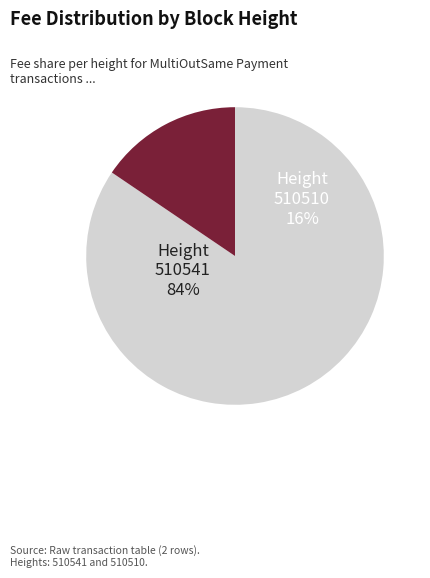

To the nearest percent, what percentage of the pie is 510541?

84%